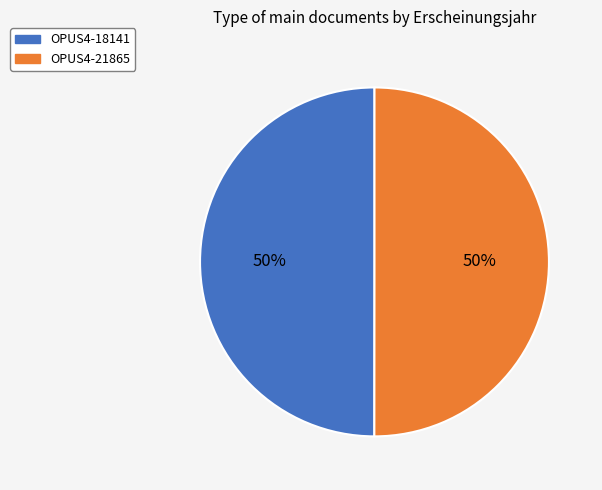

How many slices are in this pie chart?

2